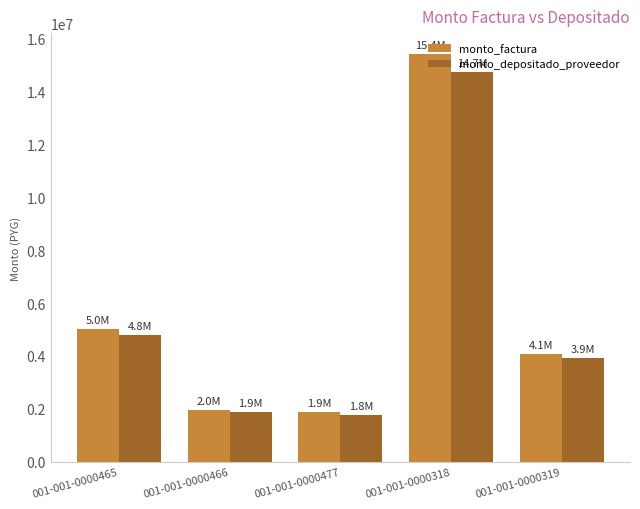

At which category does the chart reach its peak across all series?

001-001-0000318